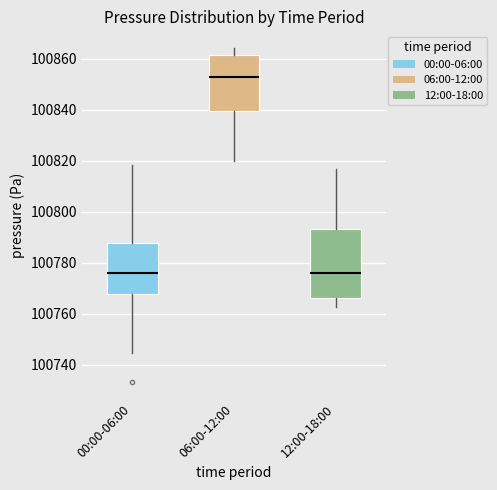

Reading left to right, transcribe this box plot: for each box, give where its median line is, the range the box spans, and where its two whiskers end, as read against the y-axis. The values are not printed on the chart, so give them approximately, as read against the axis.

00:00-06:00: median 100776, box 100768 to 100788, whiskers 100744 to 100818
06:00-12:00: median 100854, box 100840 to 100862, whiskers 100820 to 100864
12:00-18:00: median 100776, box 100766 to 100794, whiskers 100762 to 100818